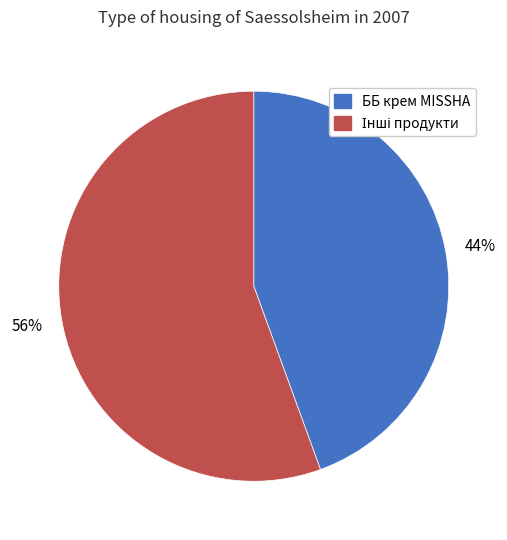

To the nearest percent, what is the average slice percentage?

50%